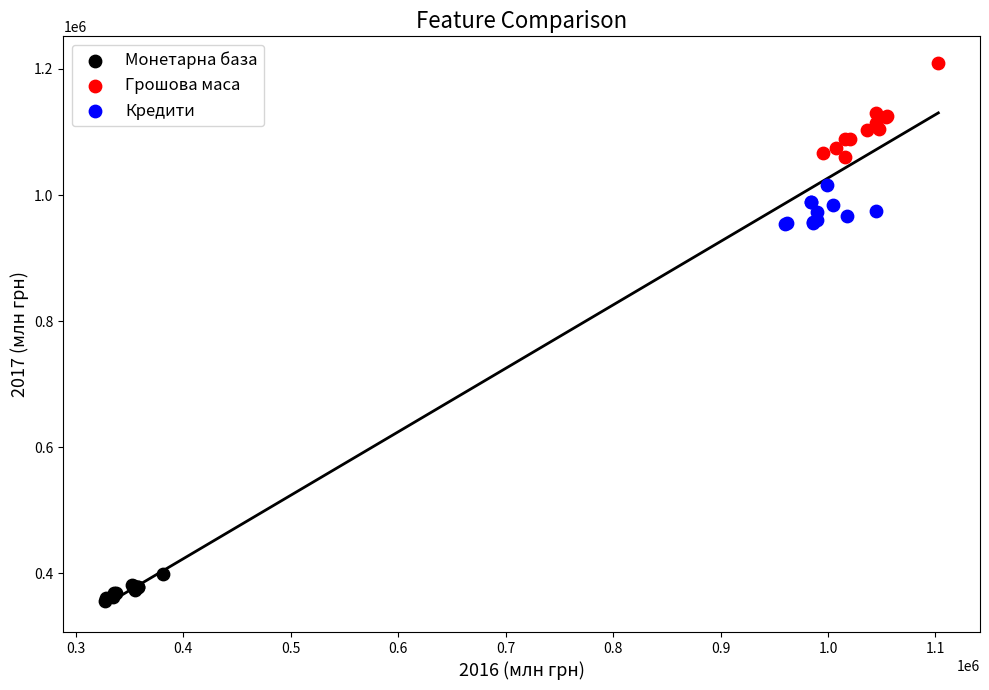

Which series has the widest spread of Y values?

Грошова маса